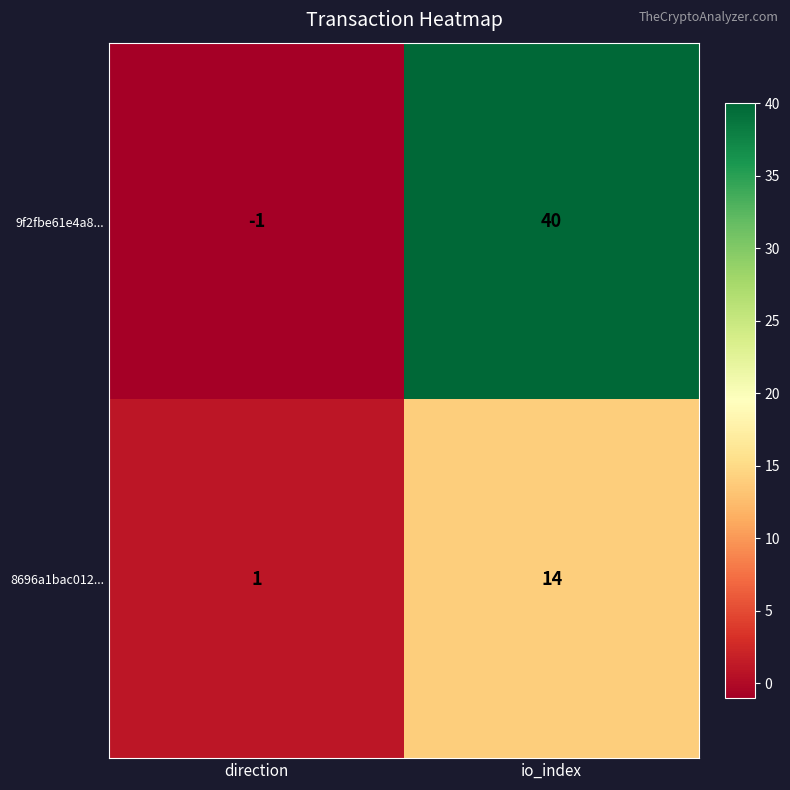

At direction, list the series in order from smallest to largest.

9f2fbe61e4a8..., 8696a1bac012...